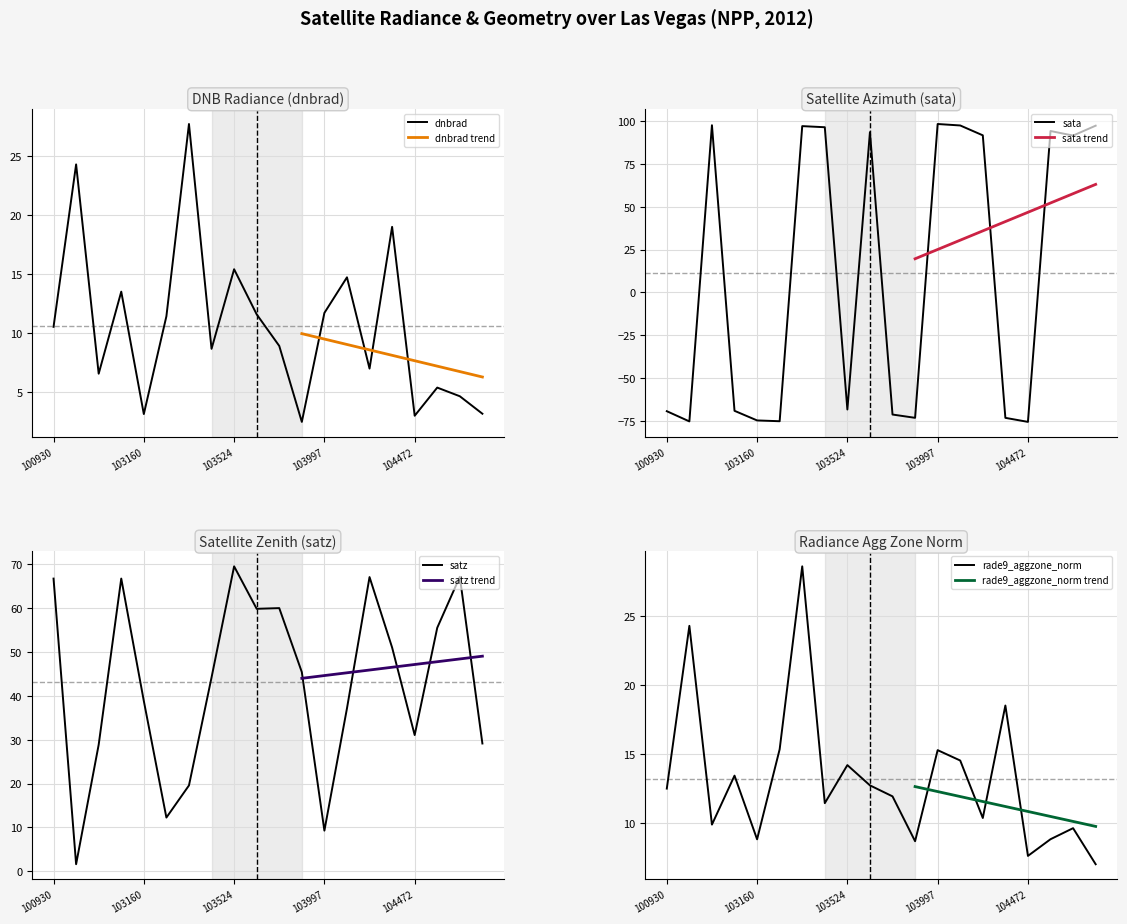

How many data points in satz are above 45?

10